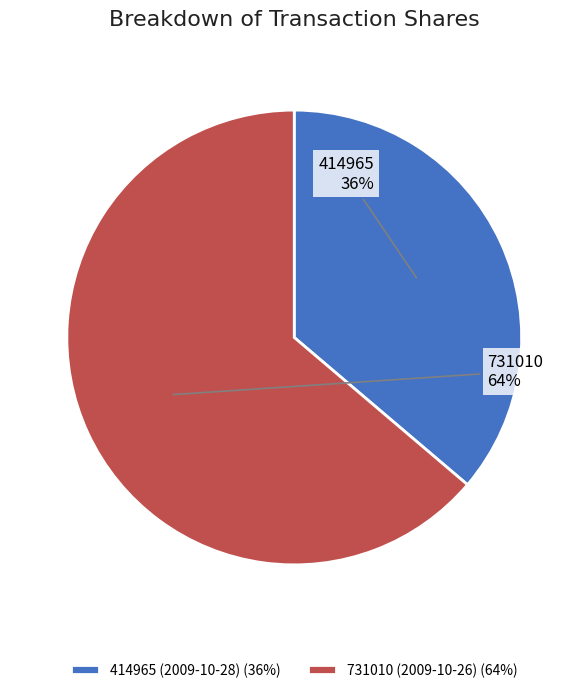

To the nearest percent, what is the combined percentage of 731010 (2009-10-26) and 414965 (2009-10-28)?

100%